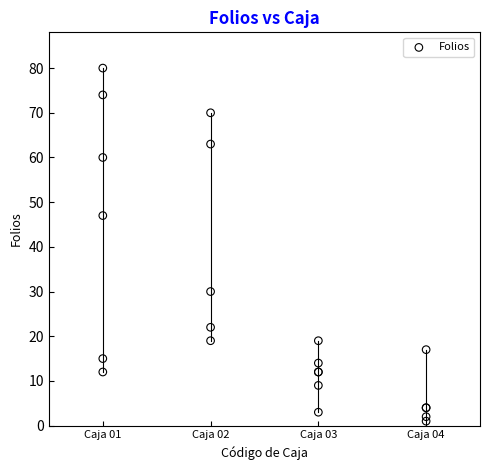

What Y value in the scatter plot is closest to 40?

47